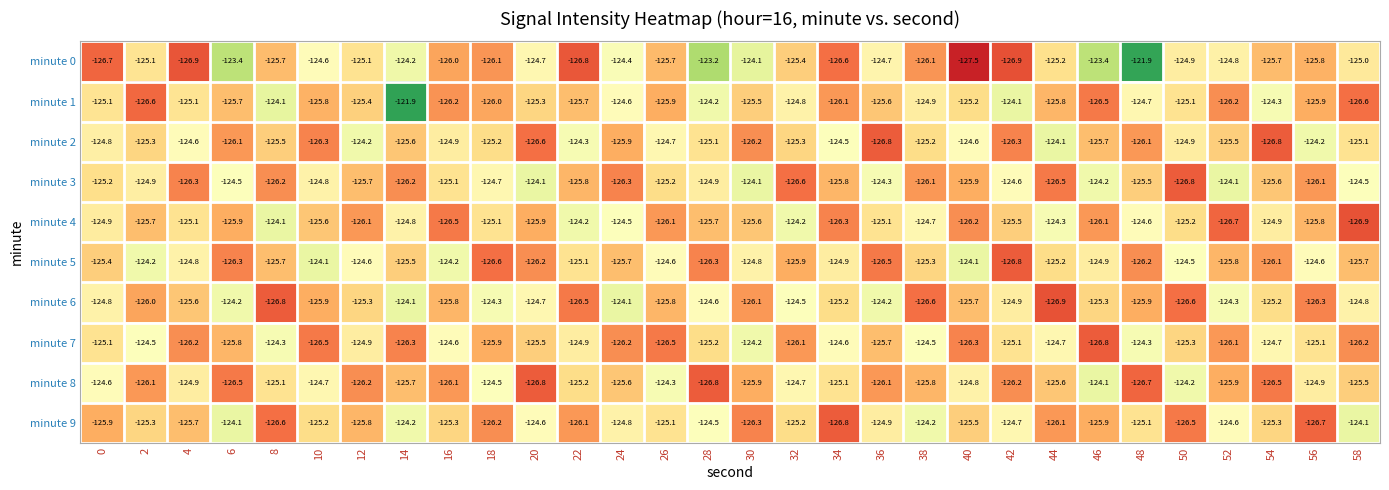

Which series changed the most between 8 and 46?

minute 7